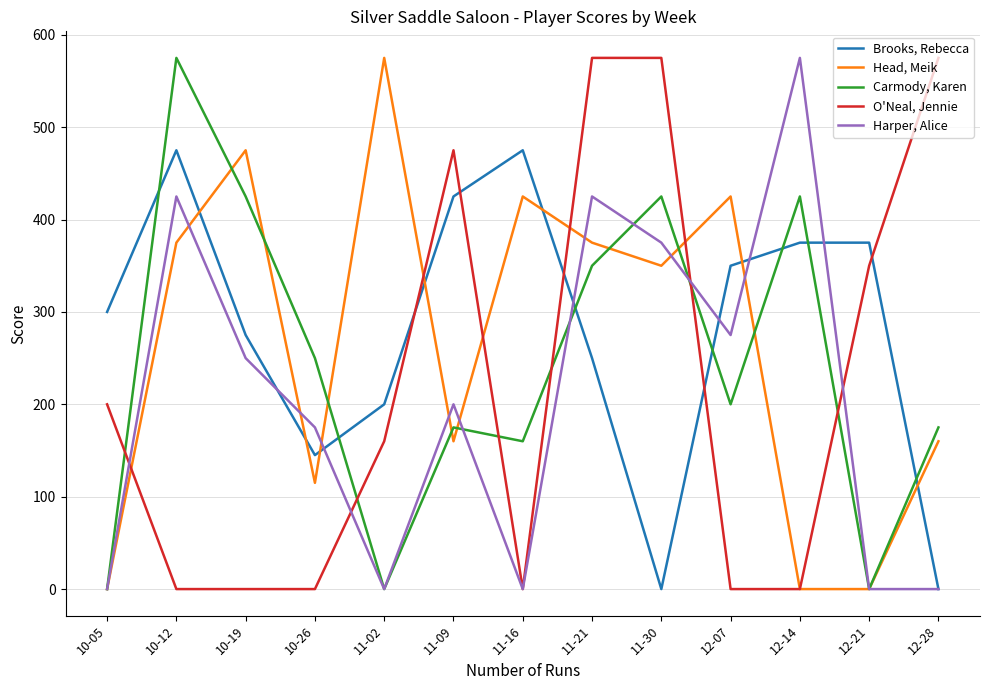

True or false: Brooks, Rebecca and O'Neal, Jennie intersect in this chart.

True